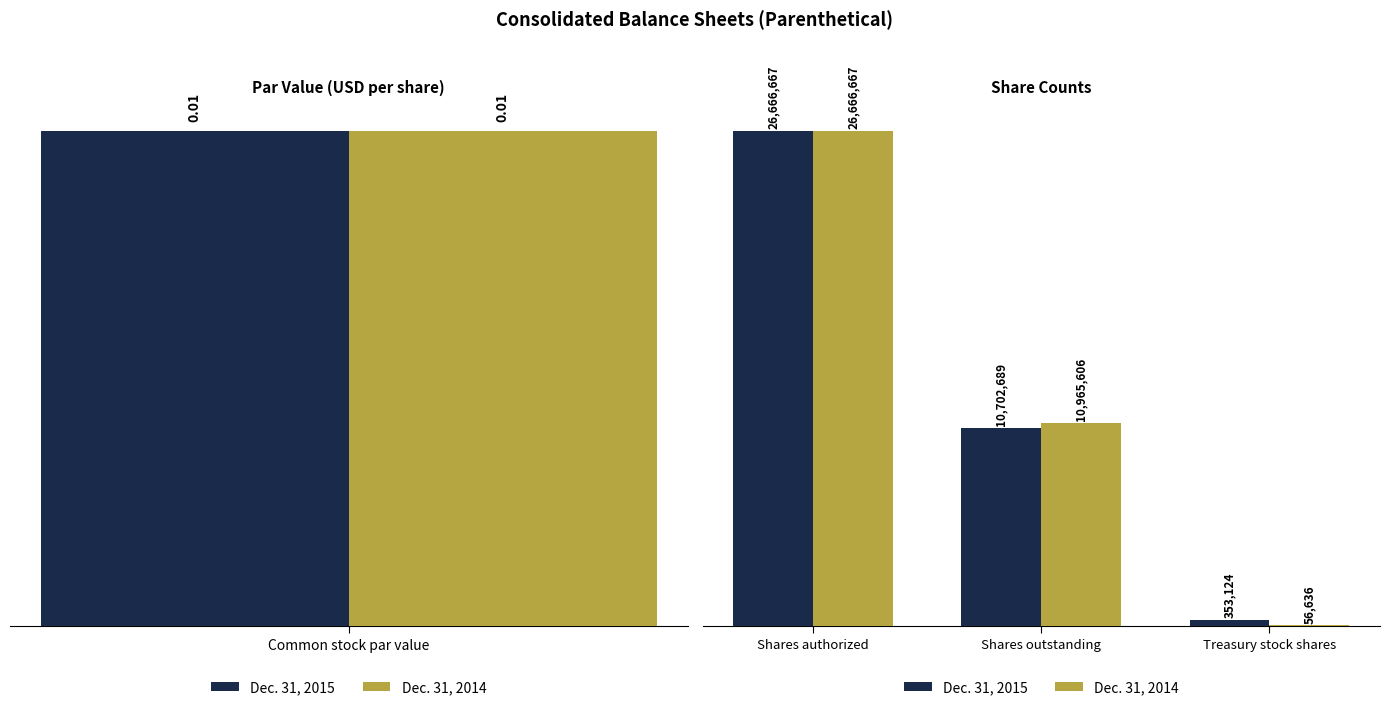

At Treasury stock shares, list the series in order from largest to smallest.

Dec. 31, 2015, Dec. 31, 2014